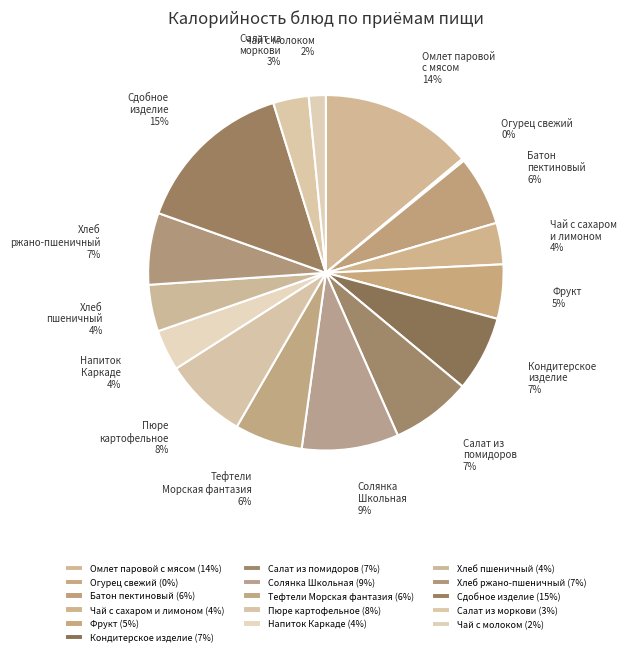

To the nearest percent, what is the average slice percentage?

6%